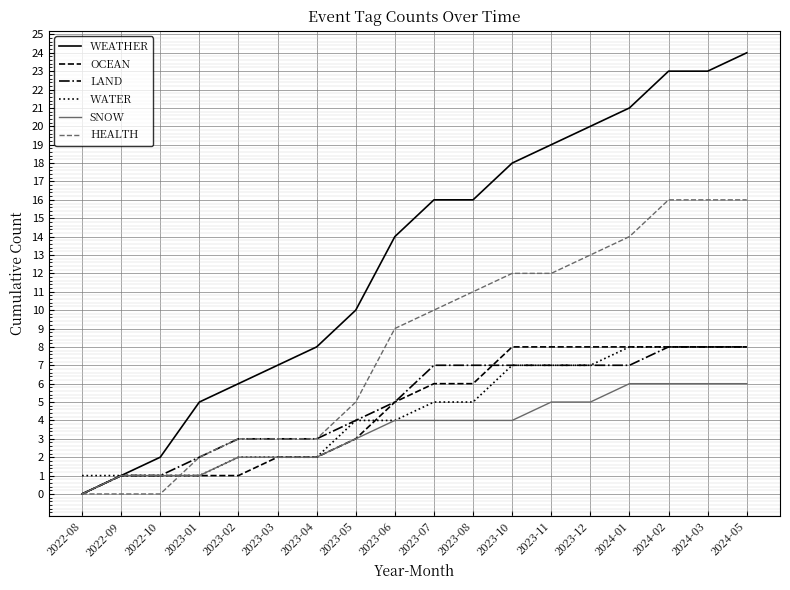

At which category does the chart reach its peak across all series?

2024-05